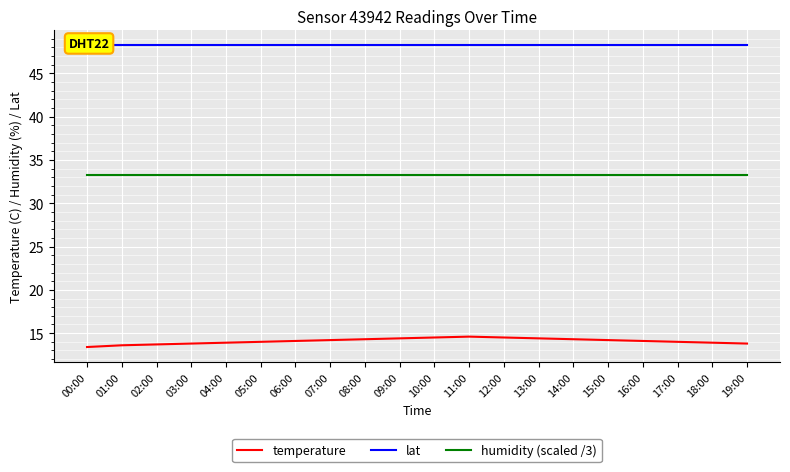

True or false: humidity (scaled /3) has more than 1 points higher than both neighbors.

False